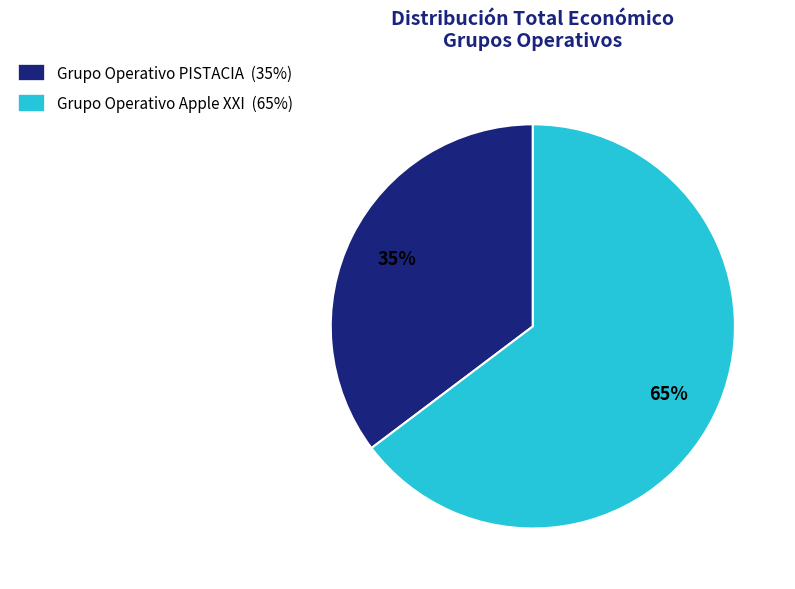

What percentage is the Grupo Operativo PISTACIA slice, to the nearest percent?

35%